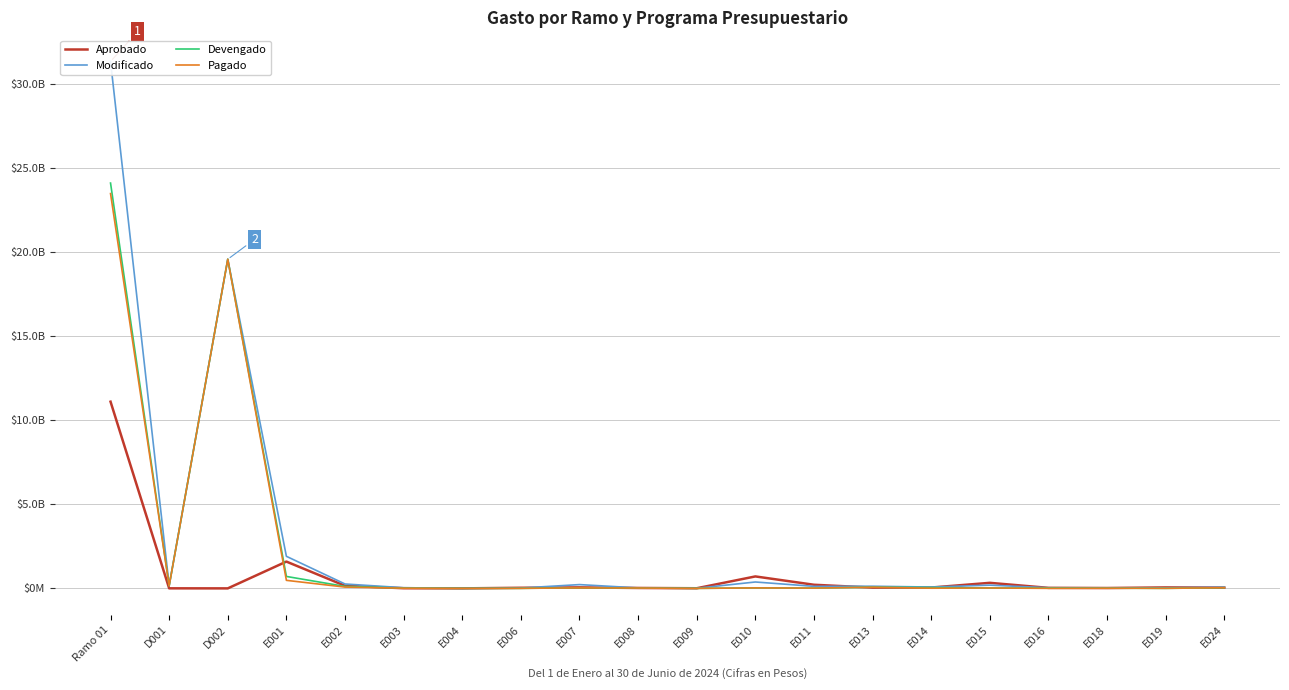

Rank the series by their maximum value, from lowest to highest.

Aprobado, Pagado, Devengado, Modificado